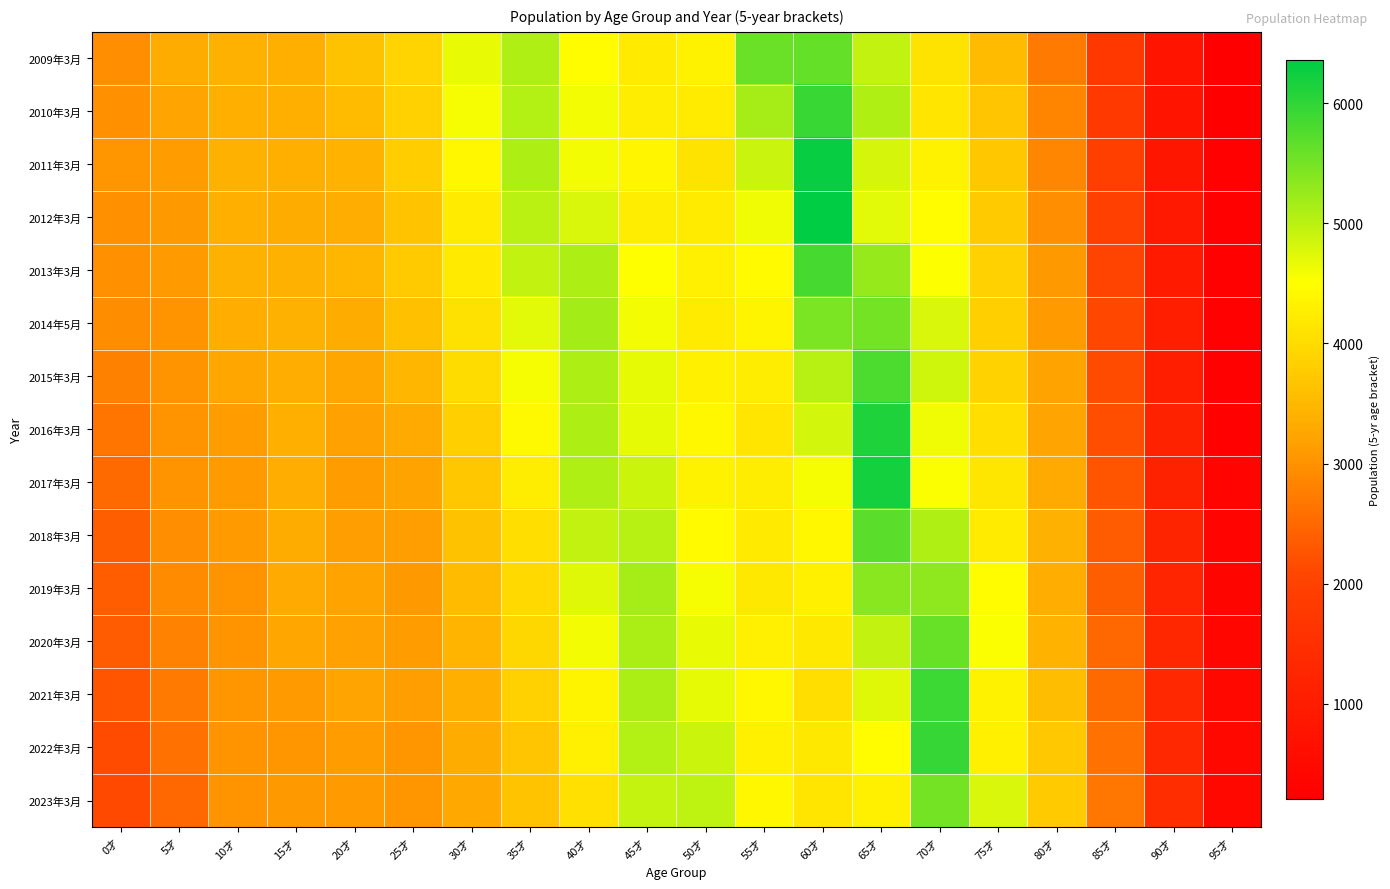

Rank the series at 45才 from highest to lowest value.

2019年3月, 2021年3月, 2020年3月, 2022年3月, 2018年3月, 2023年3月, 2017年3月, 2015年3月, 2016年3月, 2014年5月, 2013年3月, 2011年3月, 2012年3月, 2010年3月, 2009年3月